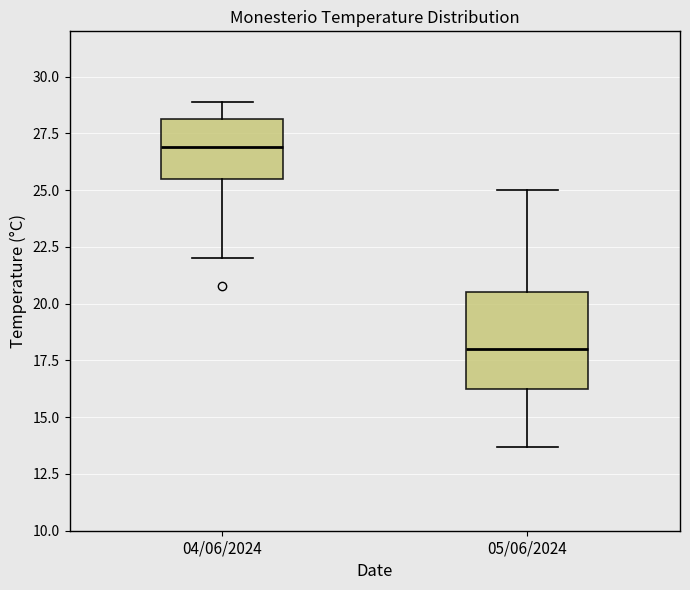

Comparing the boxes themselves (not the whiskers), which one is the tallest?

05/06/2024